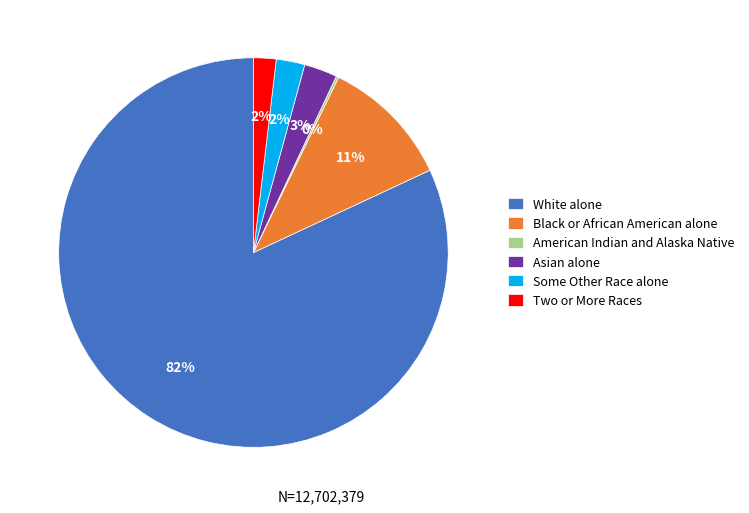

What percentage is the Two or More Races slice, to the nearest percent?

2%